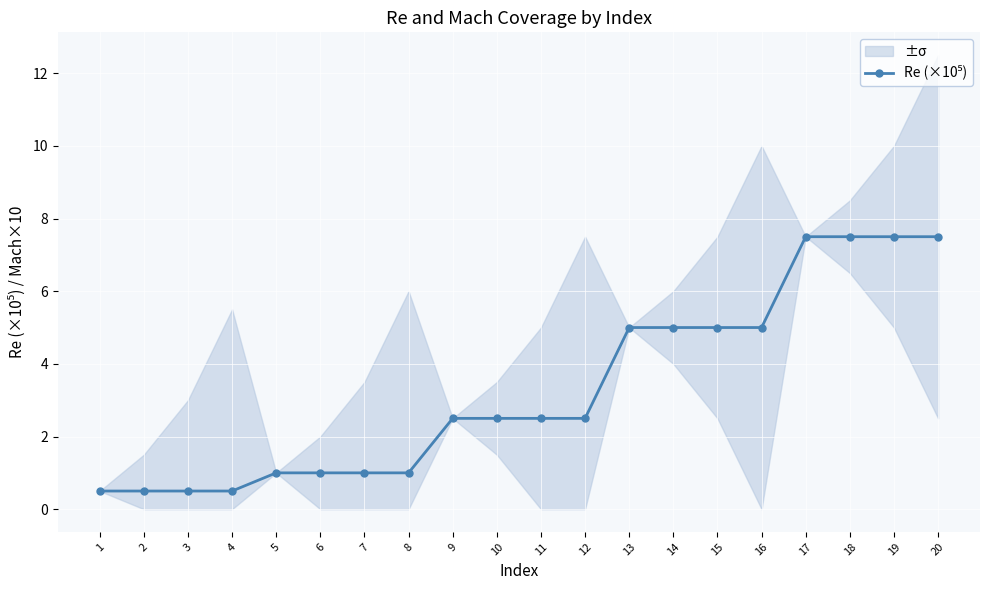

True or false: there are more than 1 points higher than both neighbors.

False